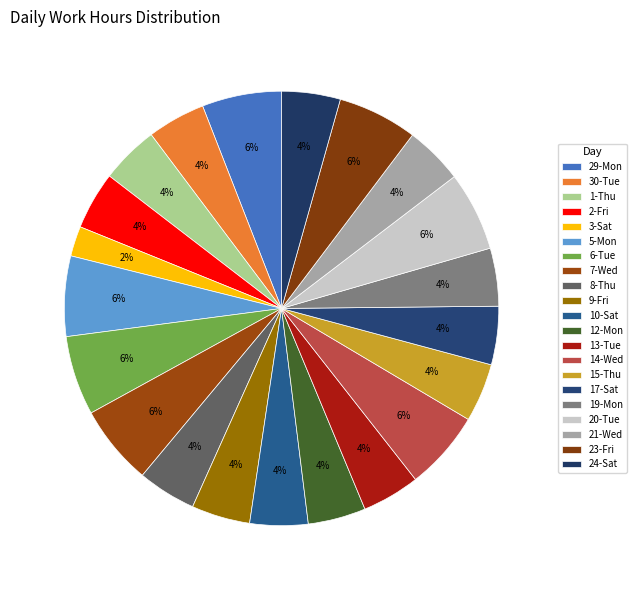

Count the number of slices in the pie.

21